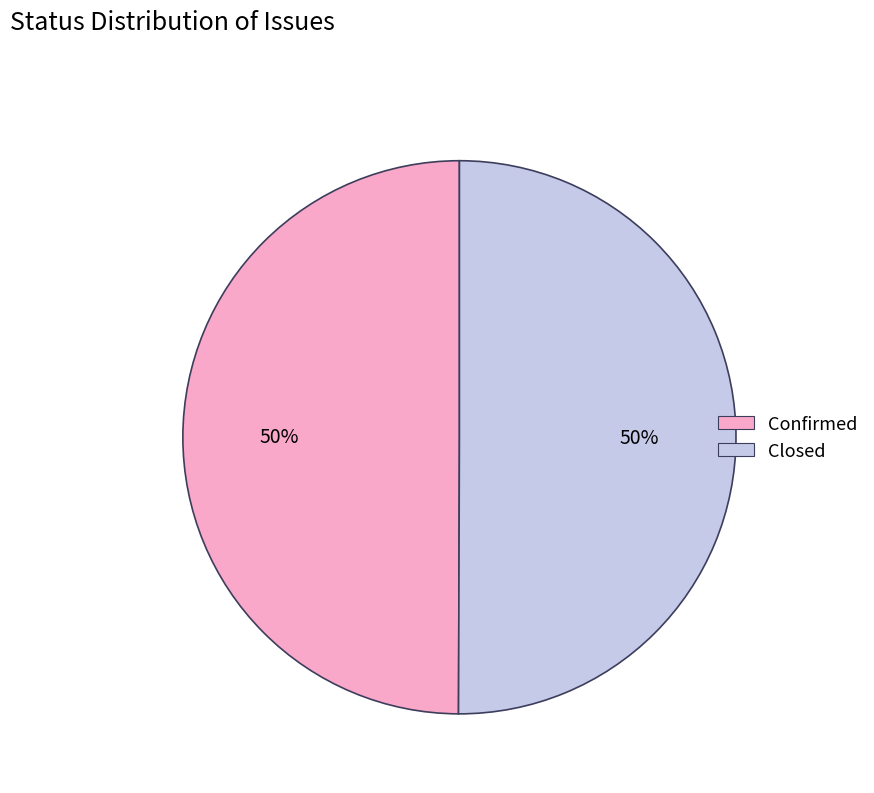

How many slices are in this pie chart?

2